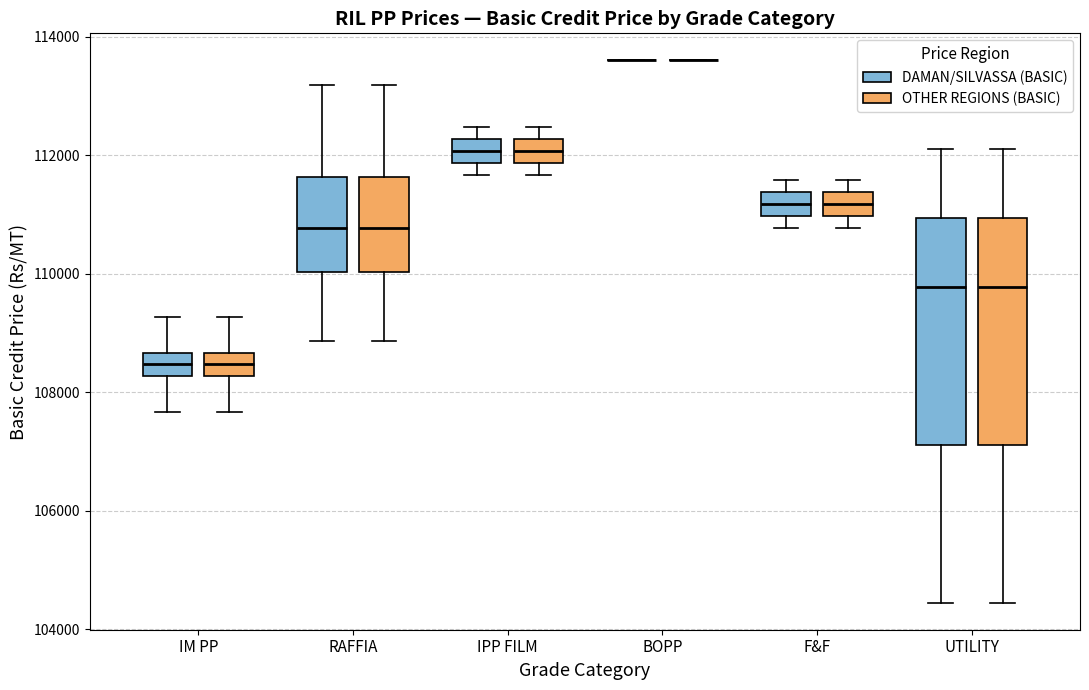

Where does the median line of the box for IM PP (DAMAN/SILVASSA (BASIC)) sit on the y-axis? The values are not printed on the chart, so give them approximately, as read against the axis.

108400